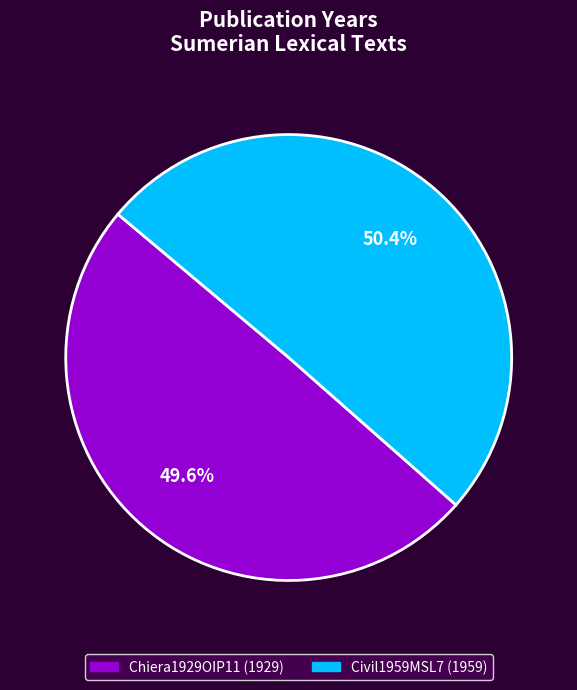

Is Civil1959MSL7 the majority of the pie?

Yes